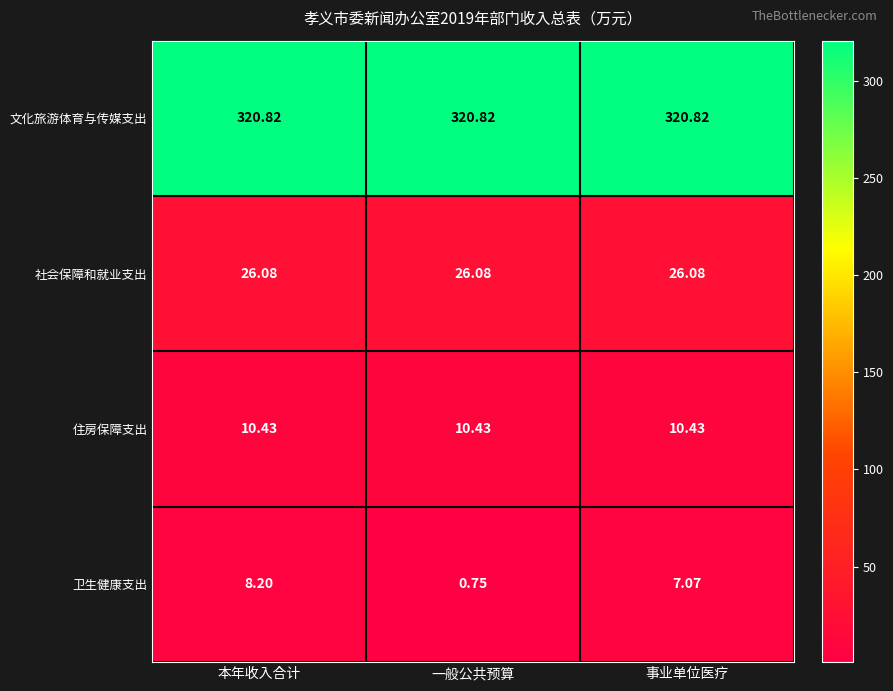

At how many categories does at least one series exceed 231?

3